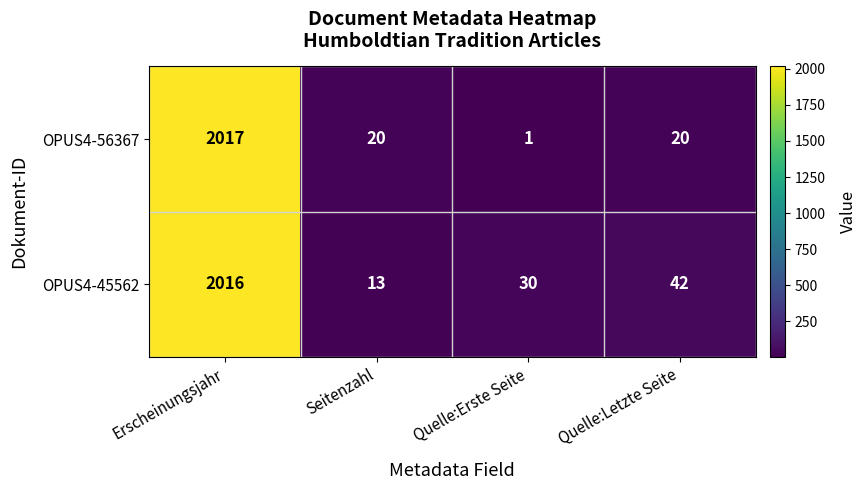

What is the smallest value displayed?

1